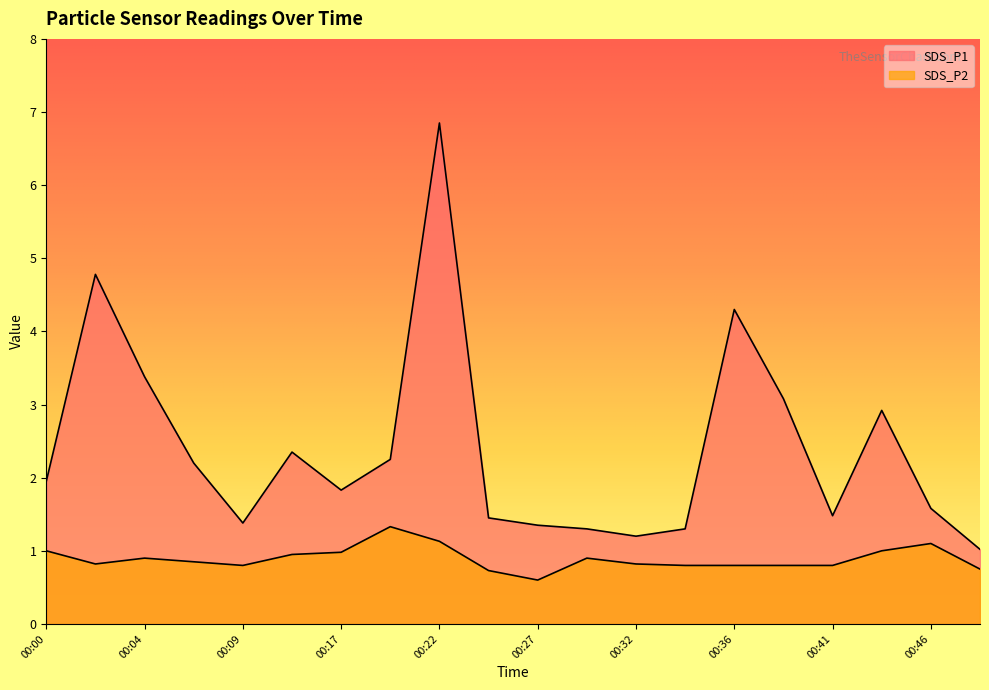

The SDS_P1 series shows 2.8 at 00:00. True or false?

False